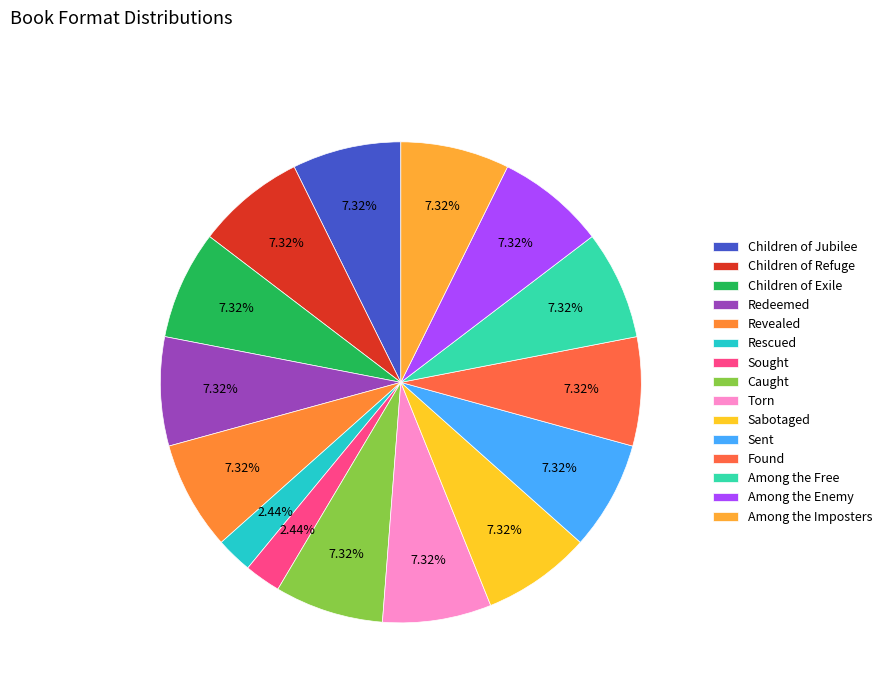

What is the ratio of the value at Children of Jubilee to the value at Children of Exile?

1.0